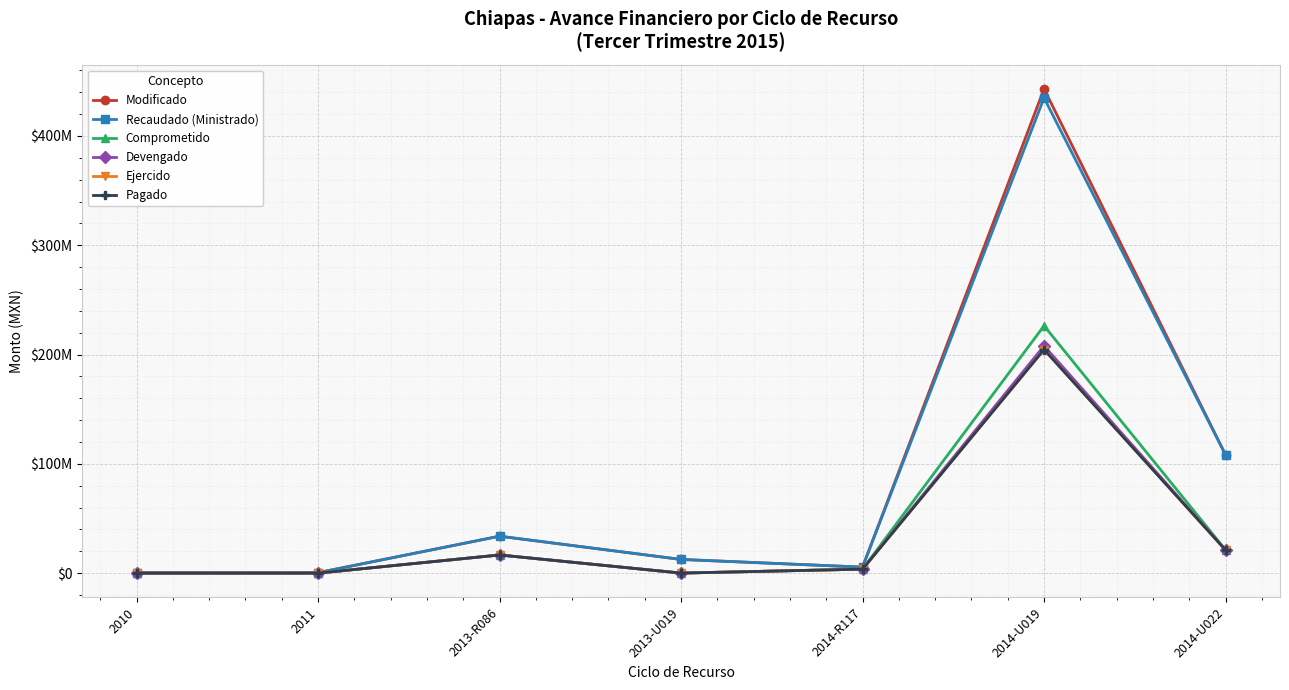

Where does the Pagado series first go above 3639540?

2013-R086